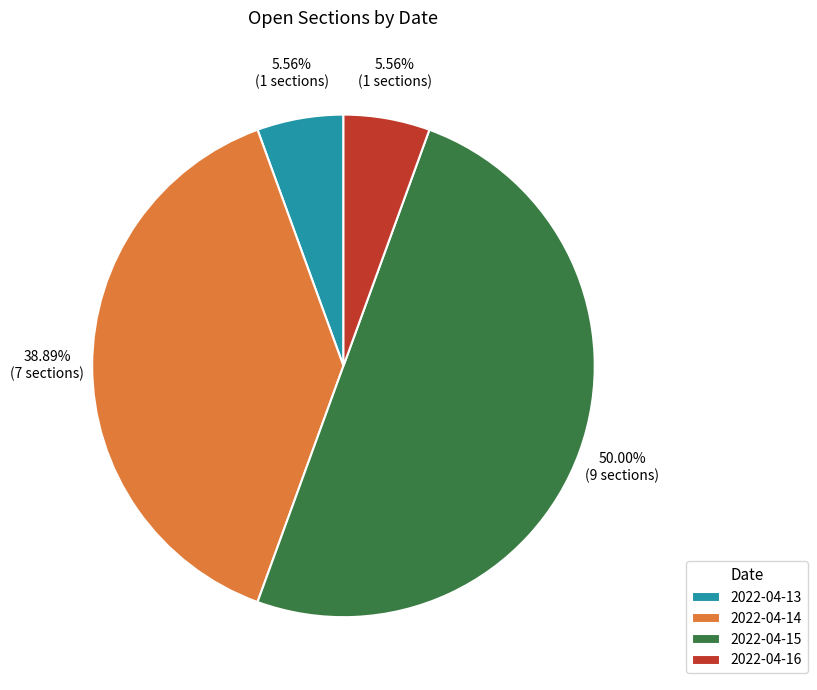

The 2022-04-14 slice represents 26% of the pie. True or false?

False